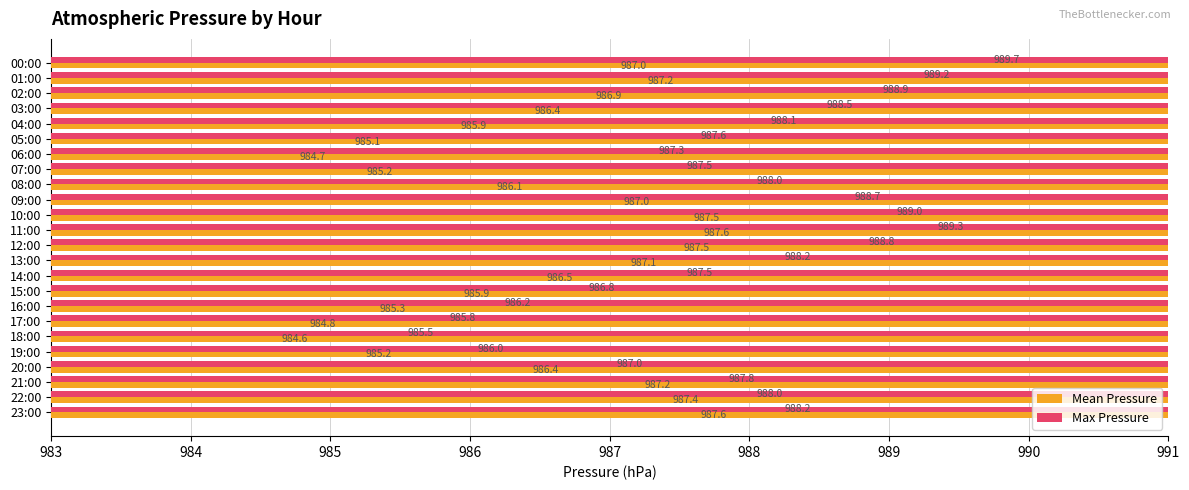

What is the difference between the second highest and second lowest values in the Mean Pressure series?

2.9